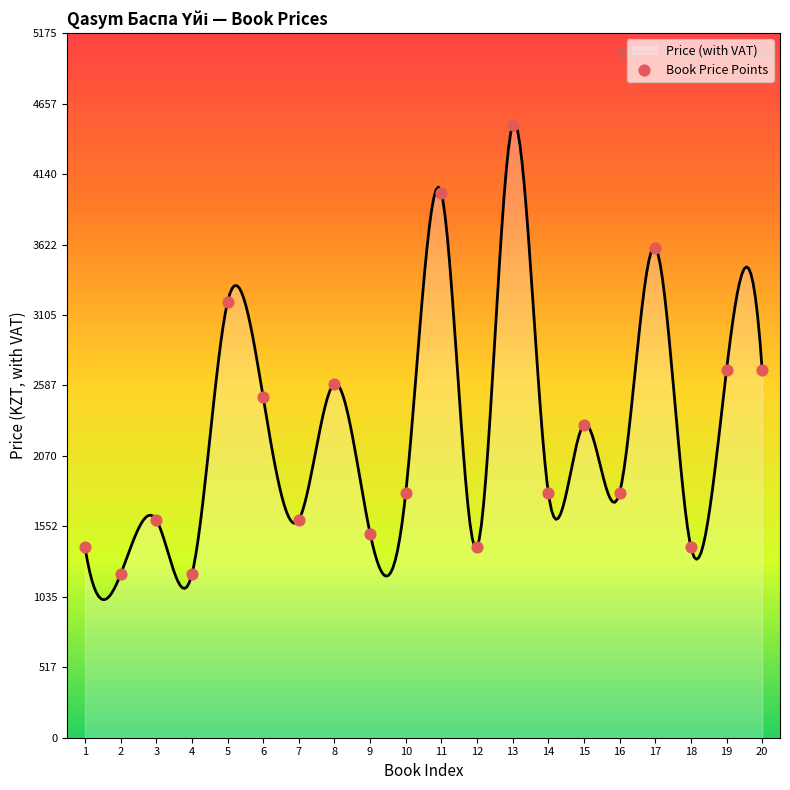

Approximately how many times larger is the value at 18 compared to 17?

0.4